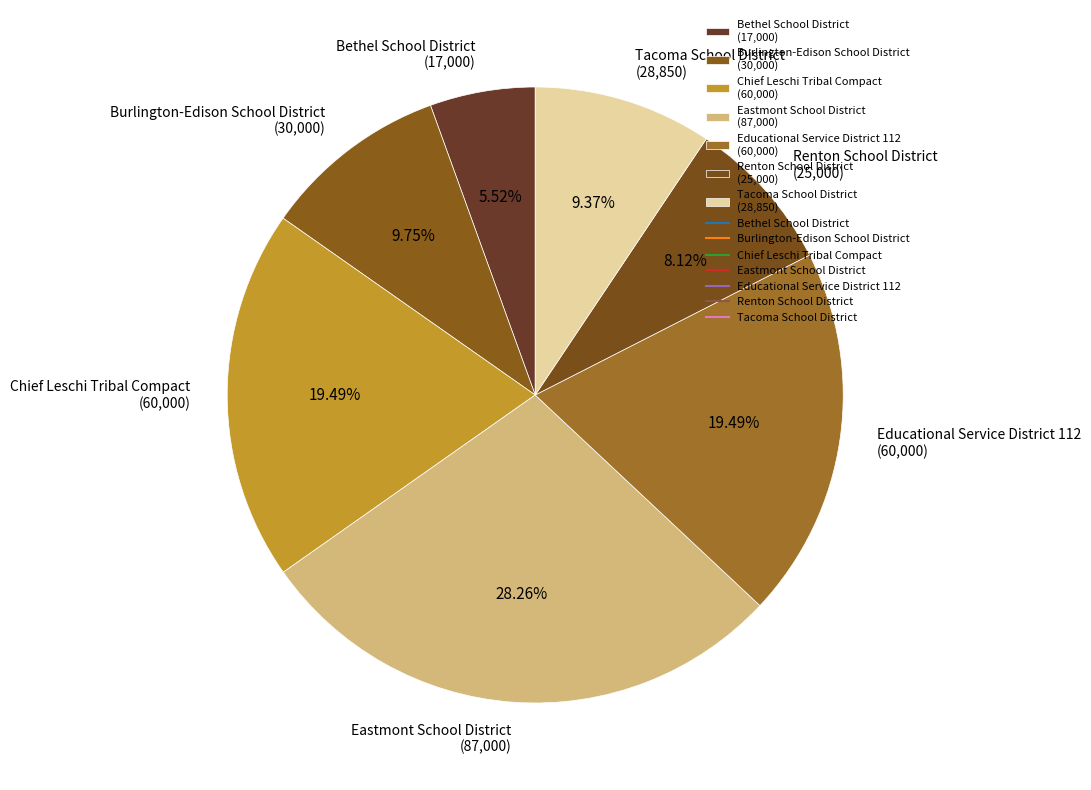

Does Chief Leschi Tribal Compact (60,000) account for over 50% of the chart?

No